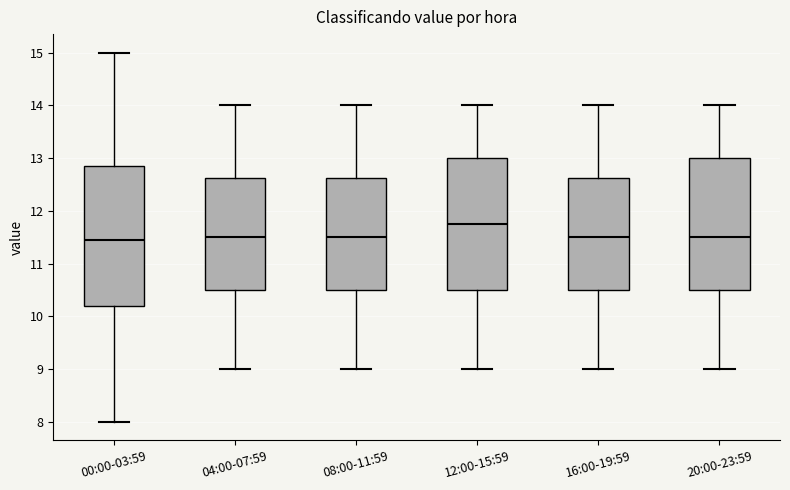

Reading left to right, transcribe this box plot: for each box, give where its median line is, the range the box spans, and where its two whiskers end, as read against the y-axis. The values are not printed on the chart, so give them approximately, as read against the axis.

00:00-03:59: median 11.5, box 10.2 to 12.9, whiskers 8.0 to 15.0
04:00-07:59: median 11.5, box 10.5 to 12.6, whiskers 9.0 to 14.0
08:00-11:59: median 11.5, box 10.5 to 12.6, whiskers 9.0 to 14.0
12:00-15:59: median 11.8, box 10.5 to 13.0, whiskers 9.0 to 14.0
16:00-19:59: median 11.5, box 10.5 to 12.6, whiskers 9.0 to 14.0
20:00-23:59: median 11.5, box 10.5 to 13.0, whiskers 9.0 to 14.0